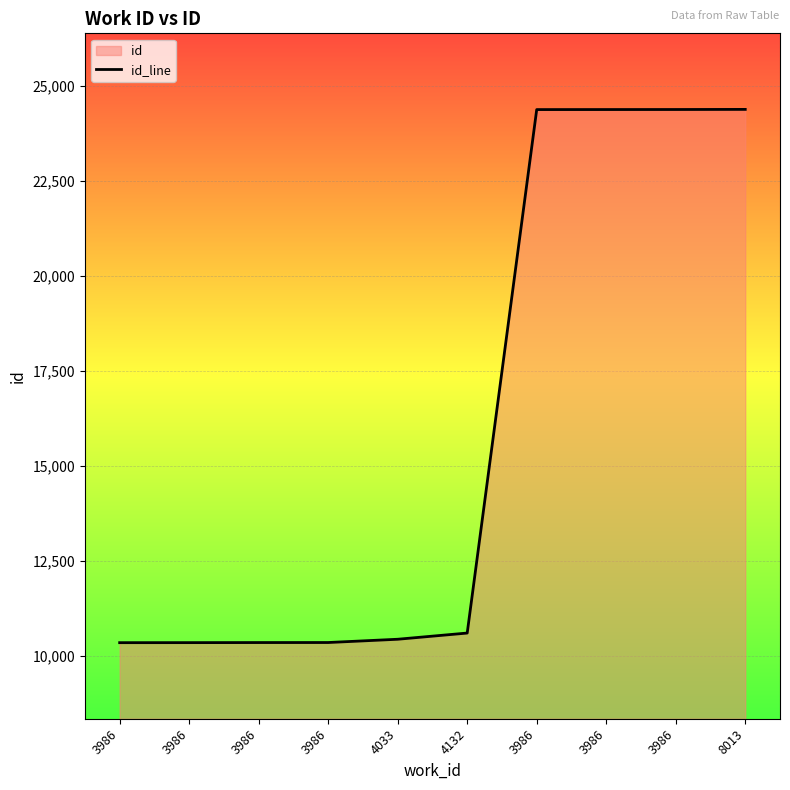

What is the label of the 2nd point from the right?

3986